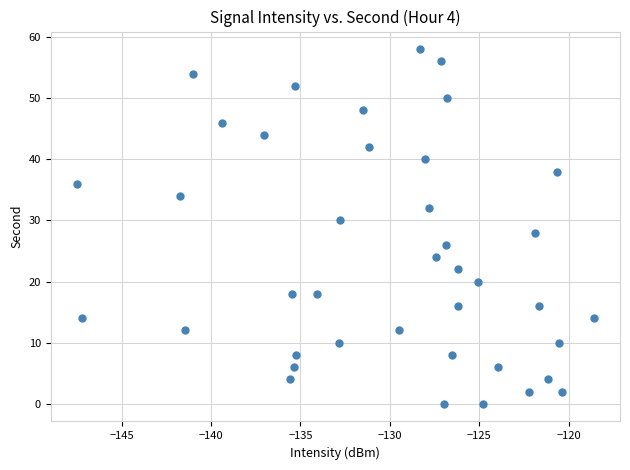

What is the range of Y values (max minus min)?

58